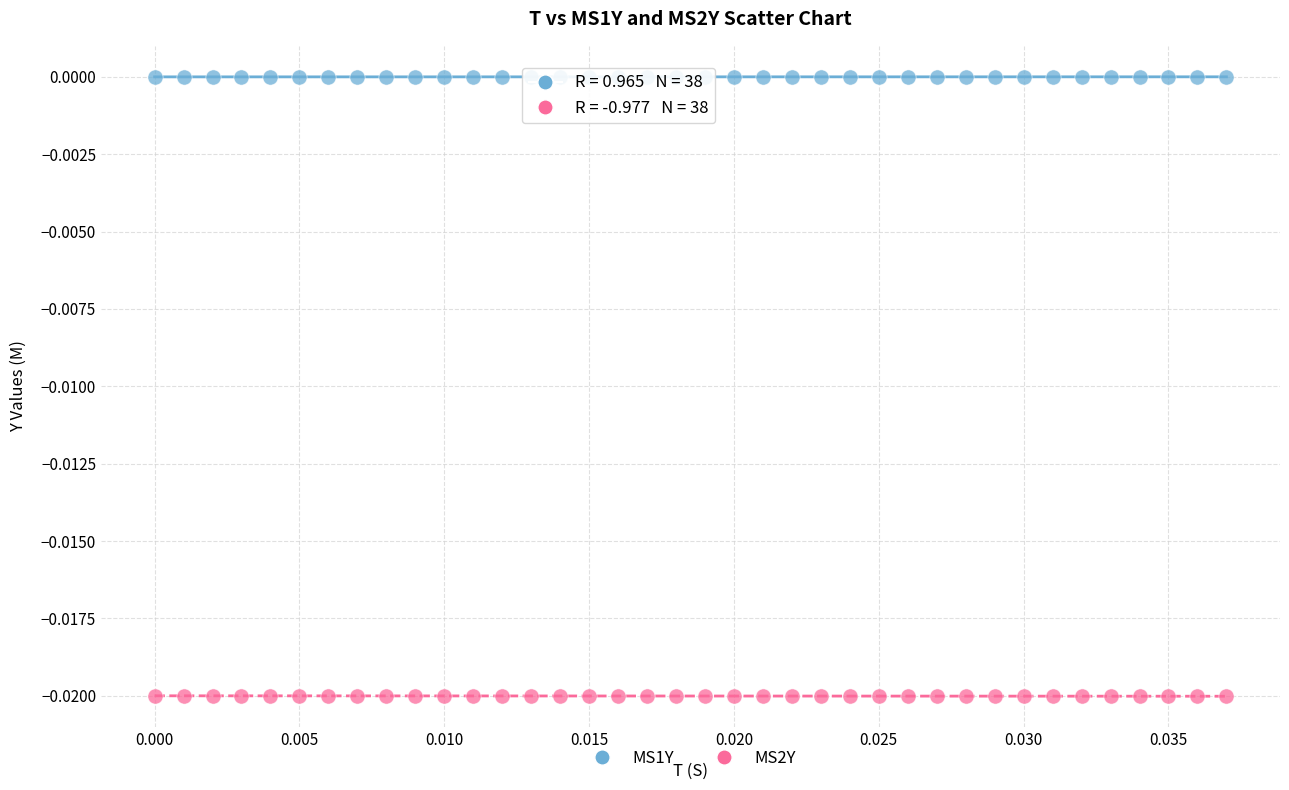

Which series contains the lowest Y value?

MS2Y